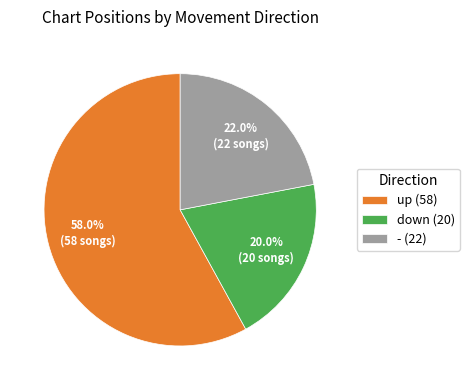

The up slice represents 68% of the pie. True or false?

False